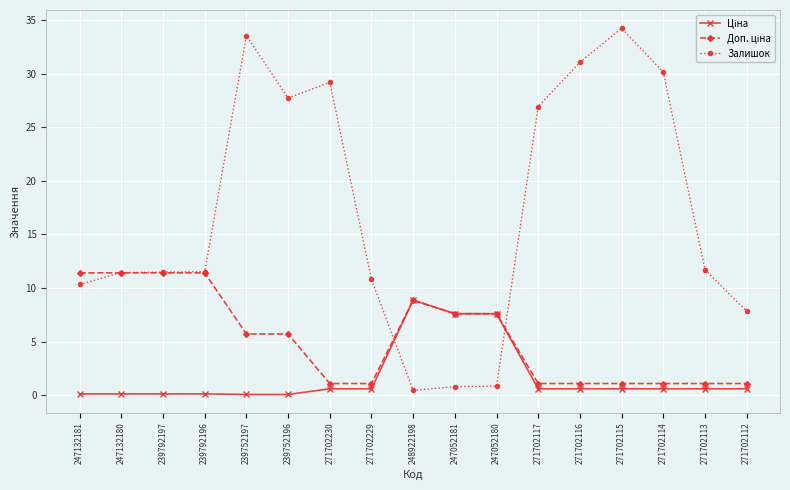

What is the label of the 1st point from the left?

247132181